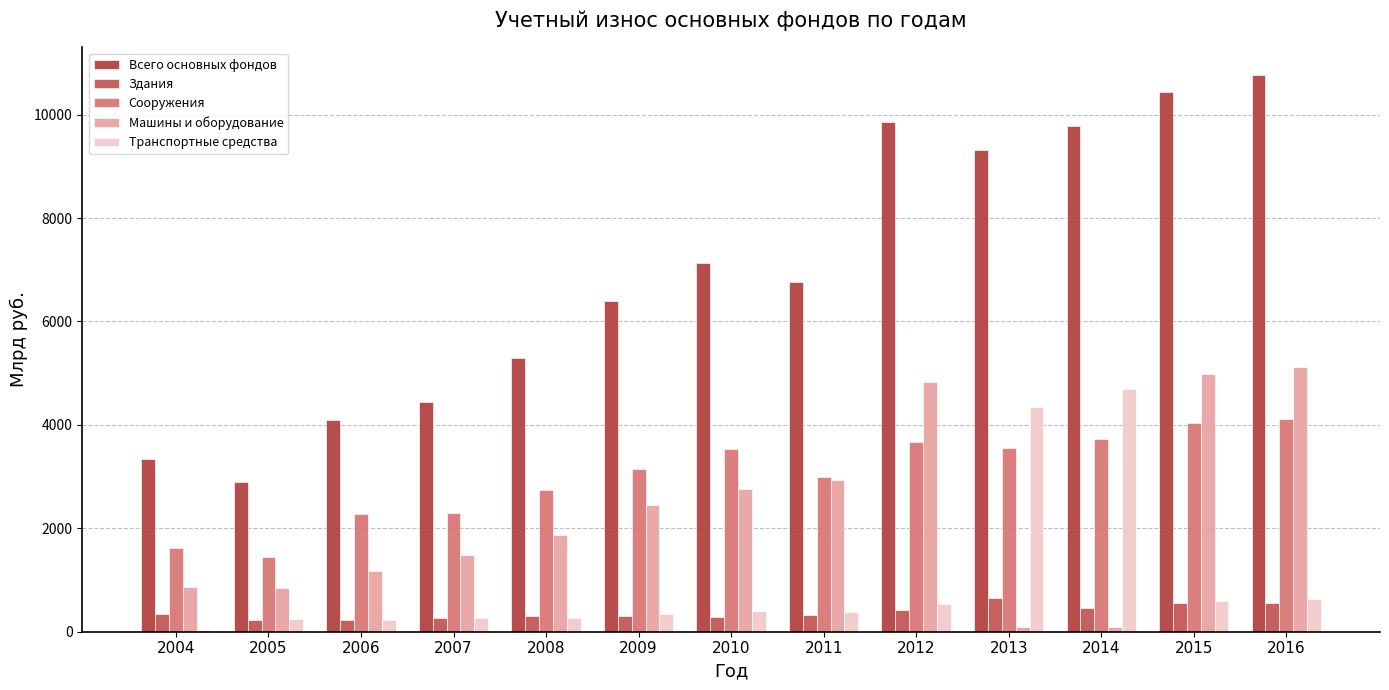

Are the bars horizontal?

No